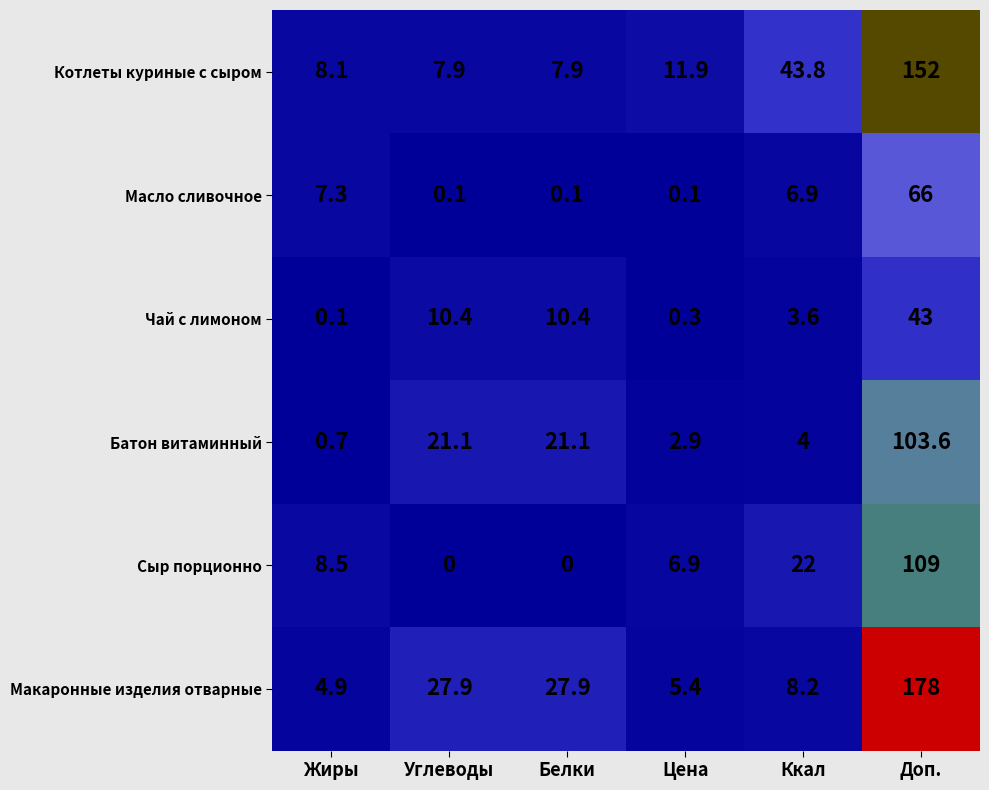

What is the difference between the maximum and minimum values in the Чай с лимоном series?

42.9